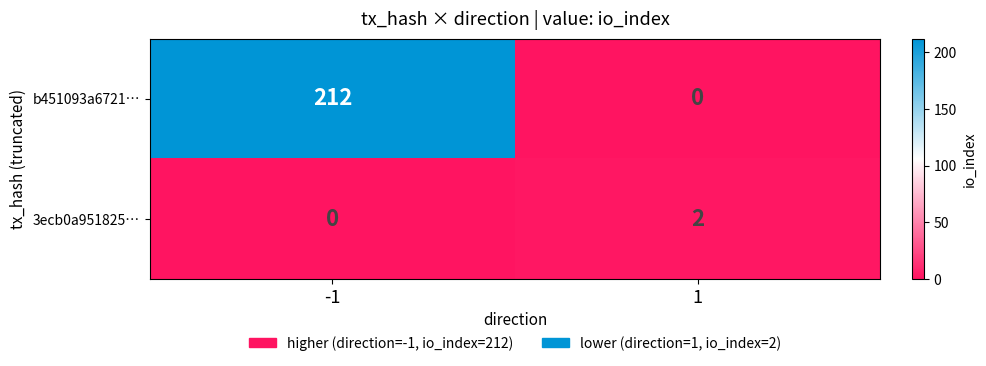

The 3ecb0a951825… series shows -1 at -1. True or false?

False